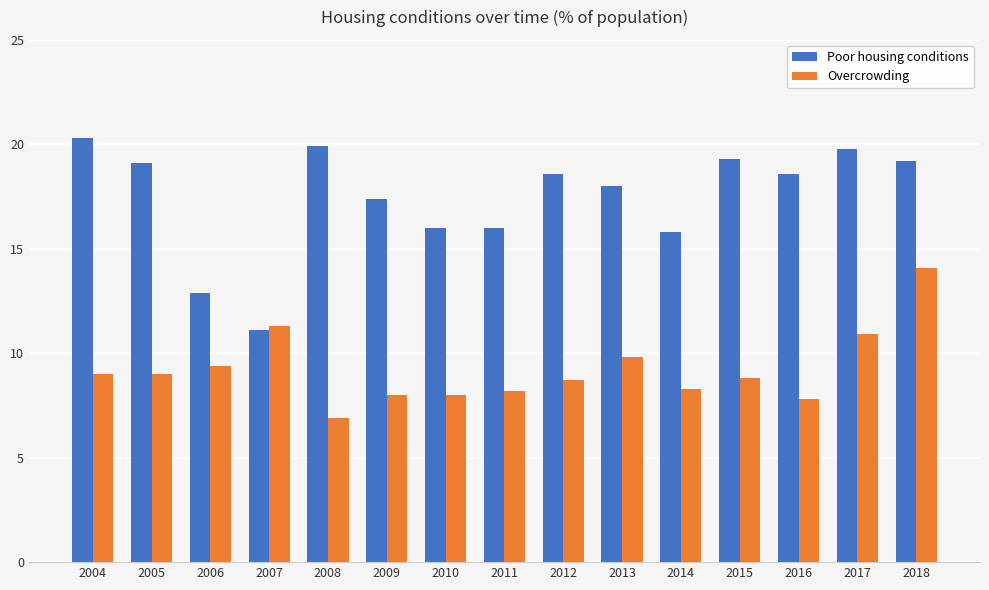

Which series has the largest range (max minus min)?

Poor housing conditions